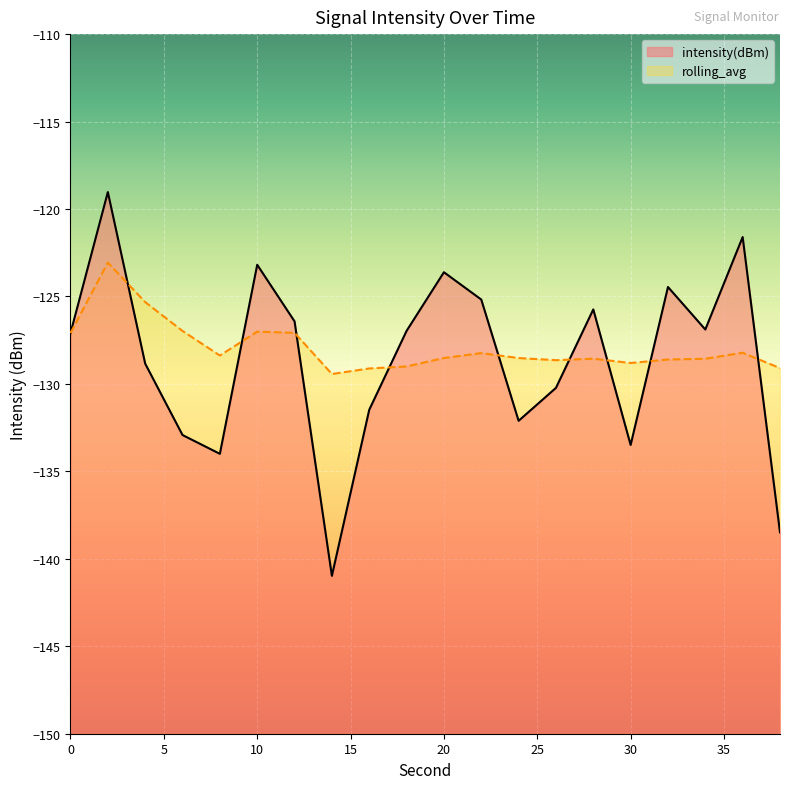

Does the chart display data point markers on the line(s)?

No